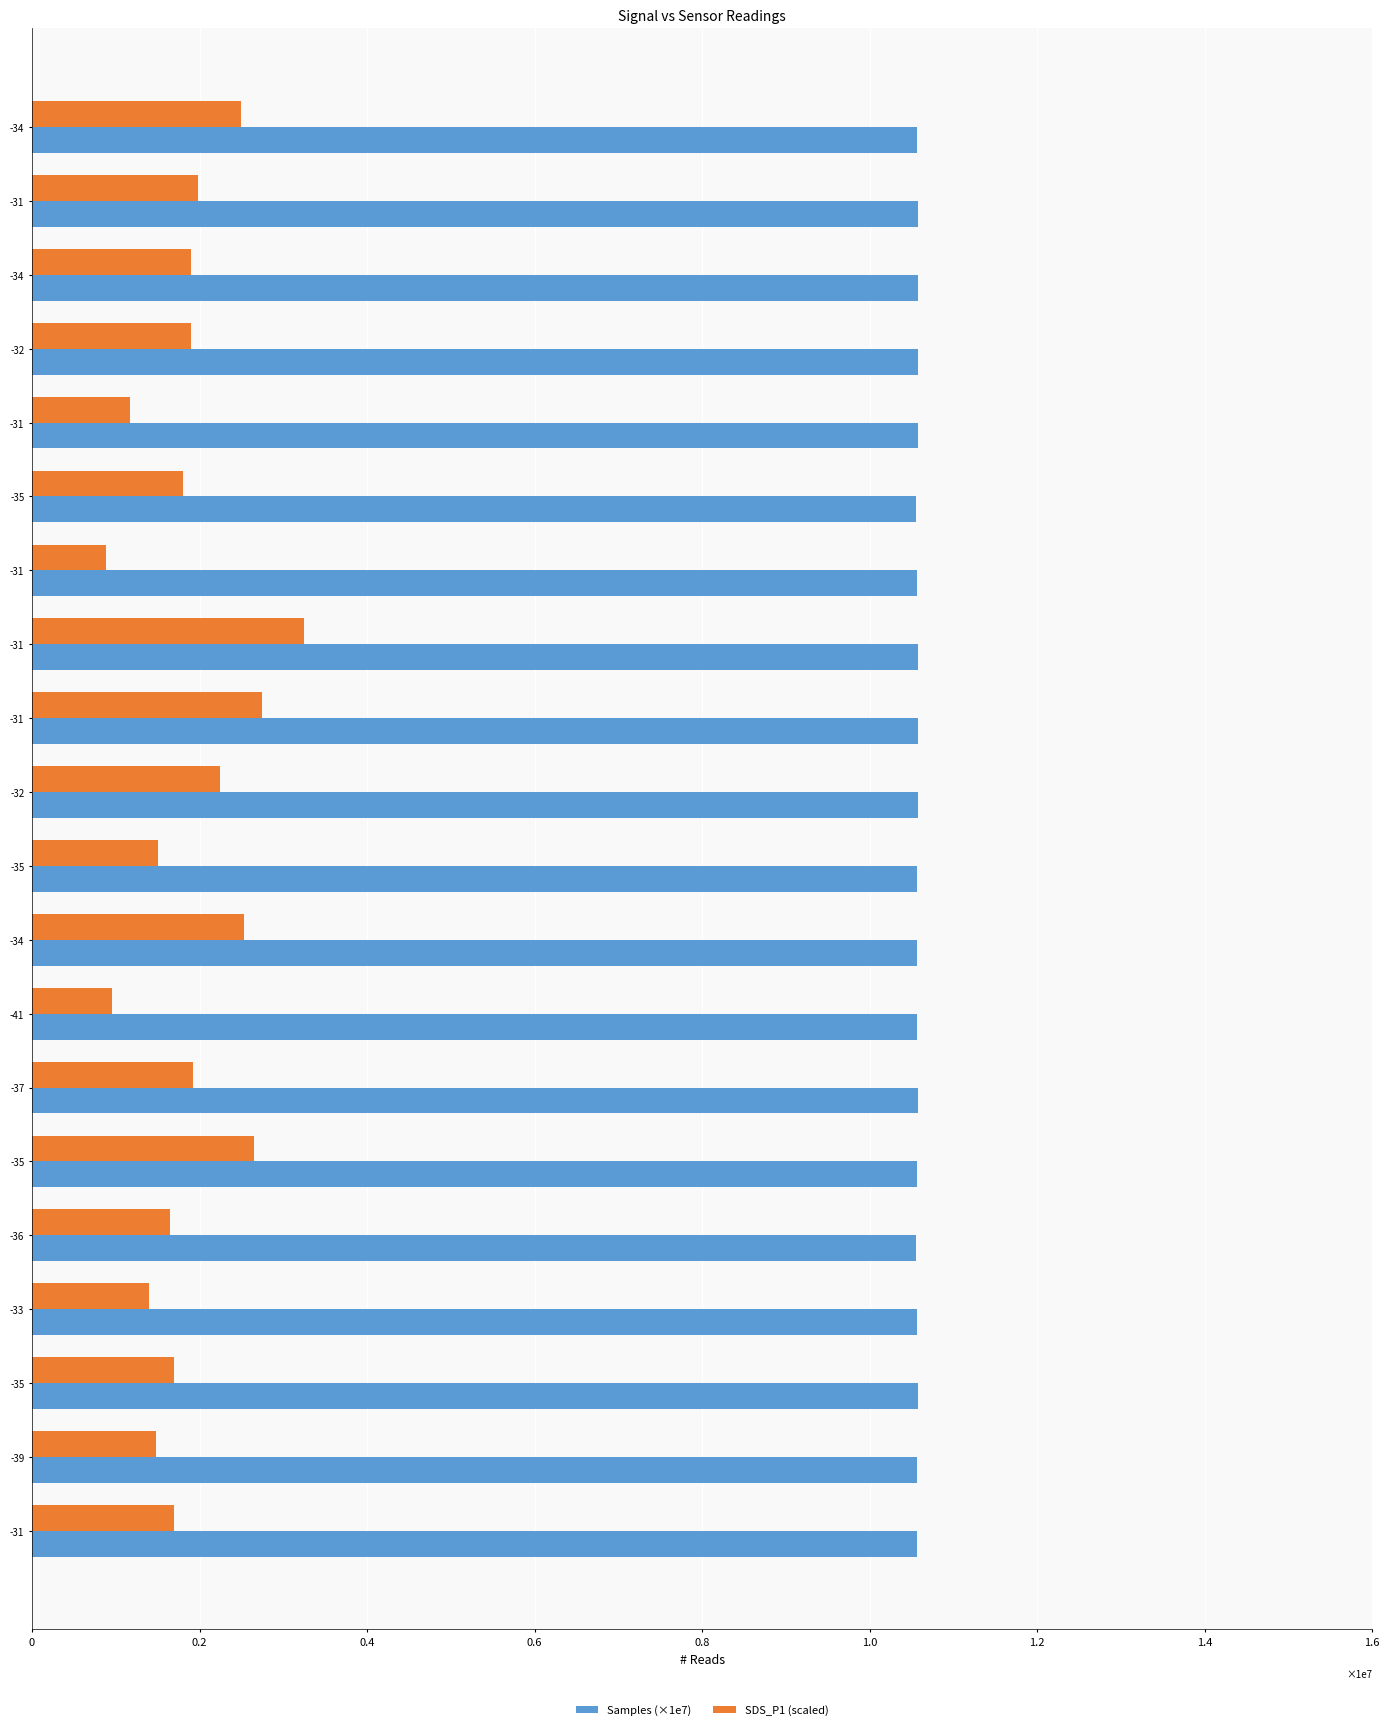

How many distinct data groups are displayed?

2